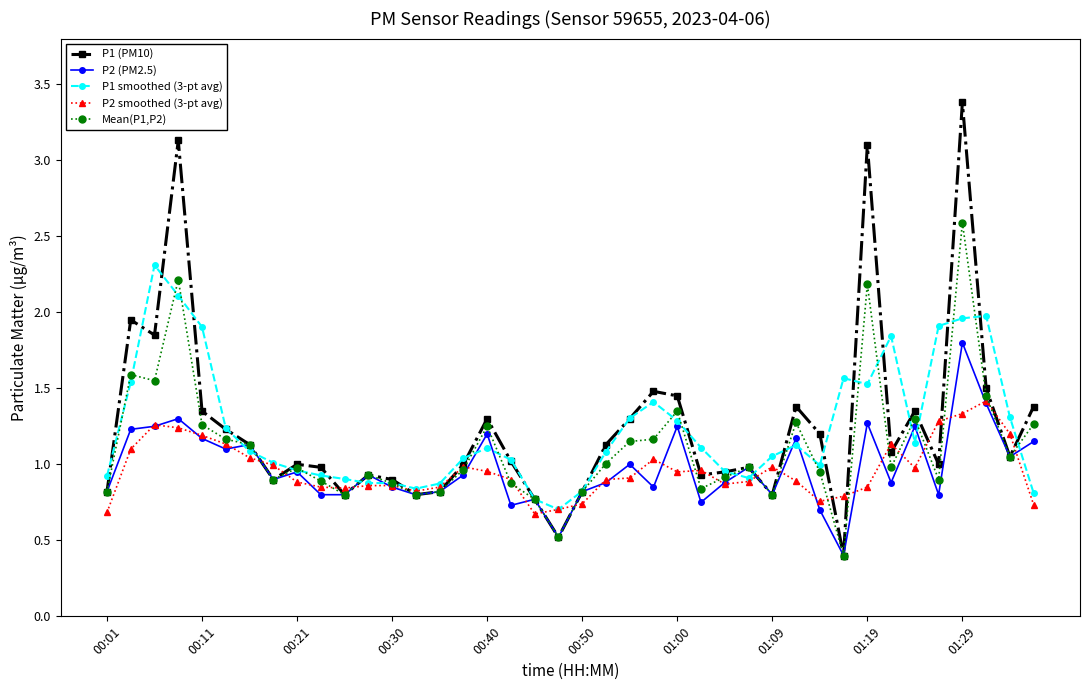

At how many categories does at least one series exceed 3?

3